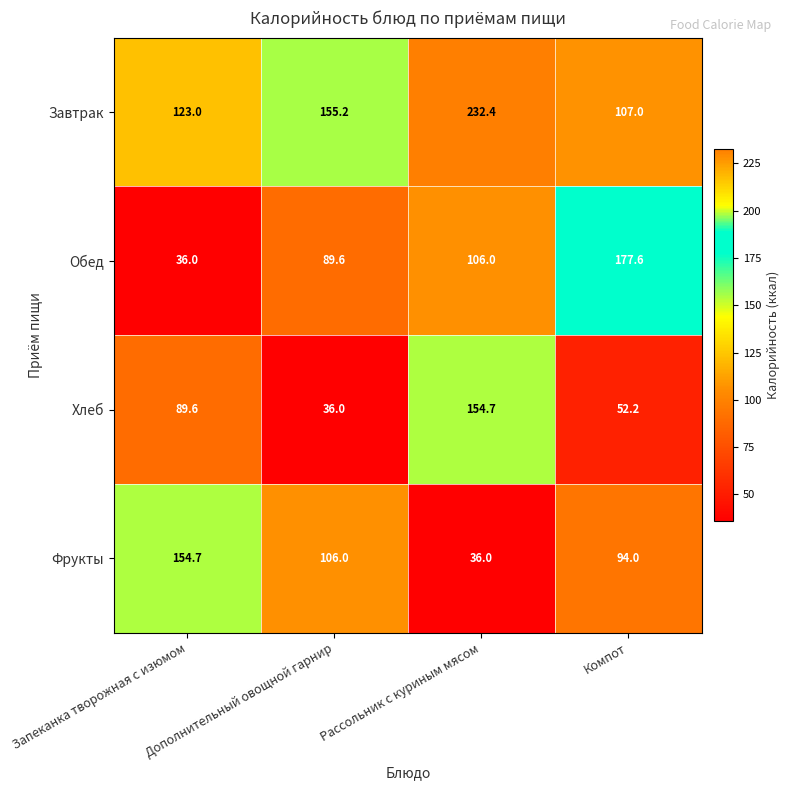

Between Дополнительный овощной гарнир and Рассольник с куриным мясом, which series saw the biggest shift?

Хлеб